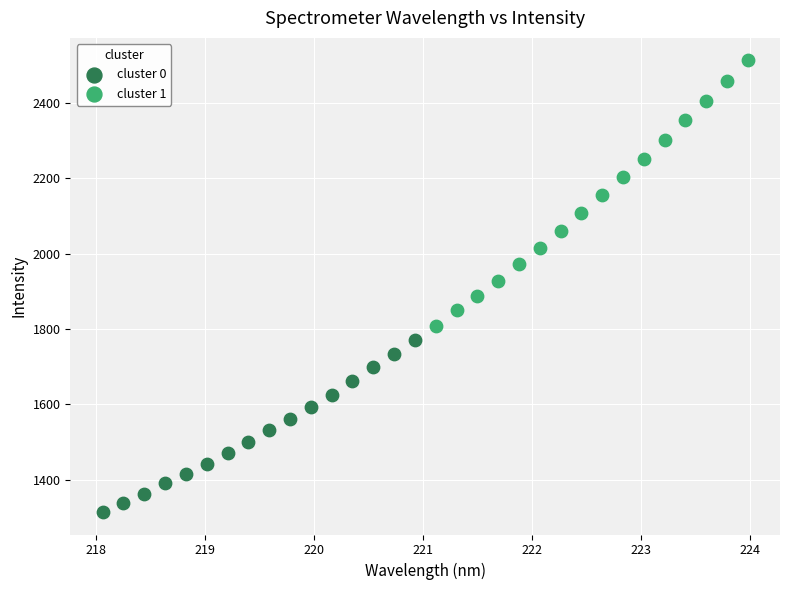

Which series has the widest spread of Y values?

cluster 1